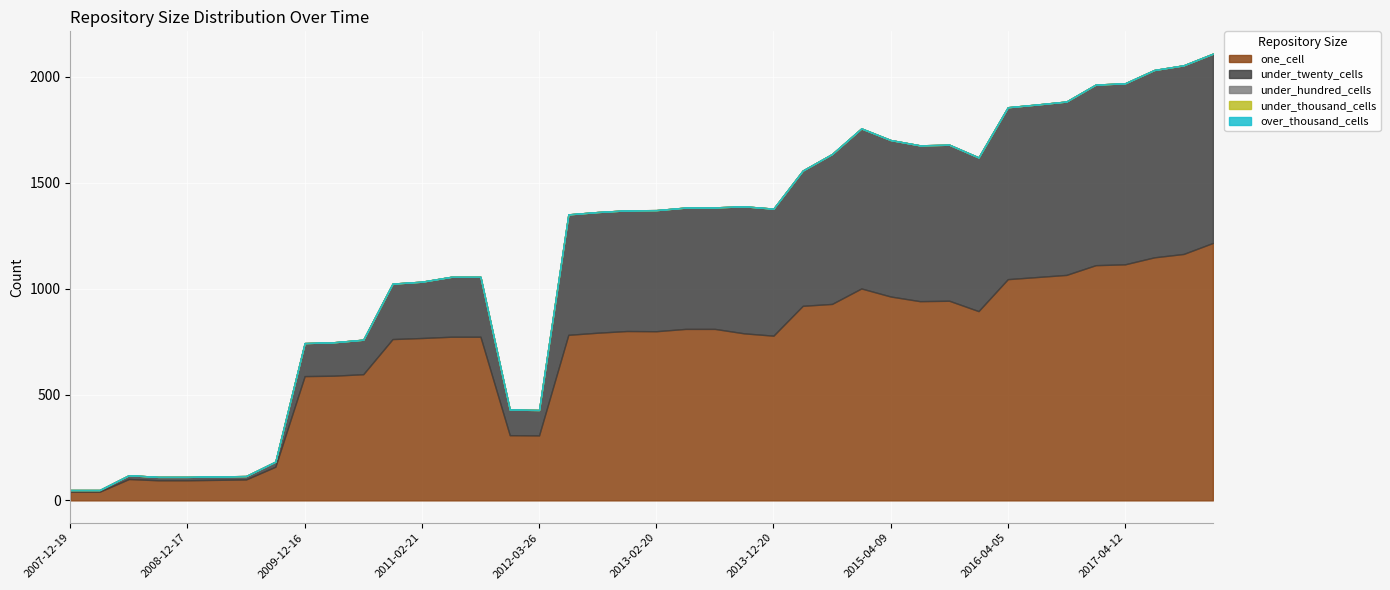

What are all the series names shown in the legend?

one_cell, under_twenty_cells, under_hundred_cells, under_thousand_cells, over_thousand_cells